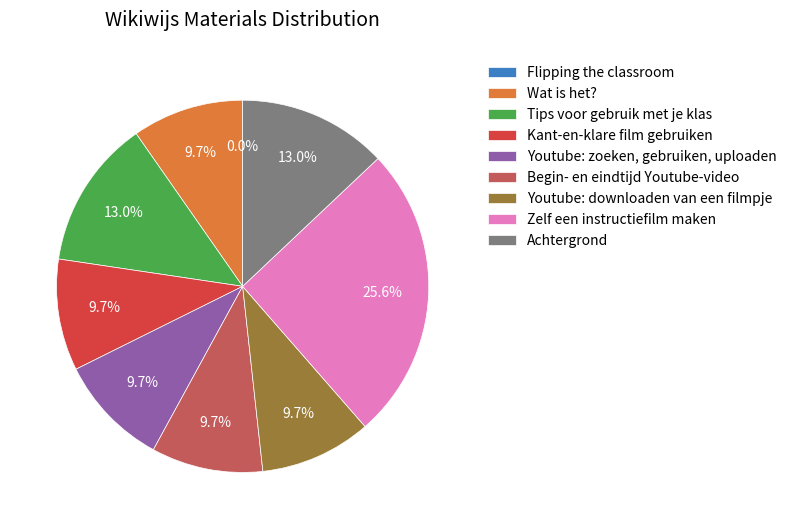

Is there a majority slice in this chart?

No